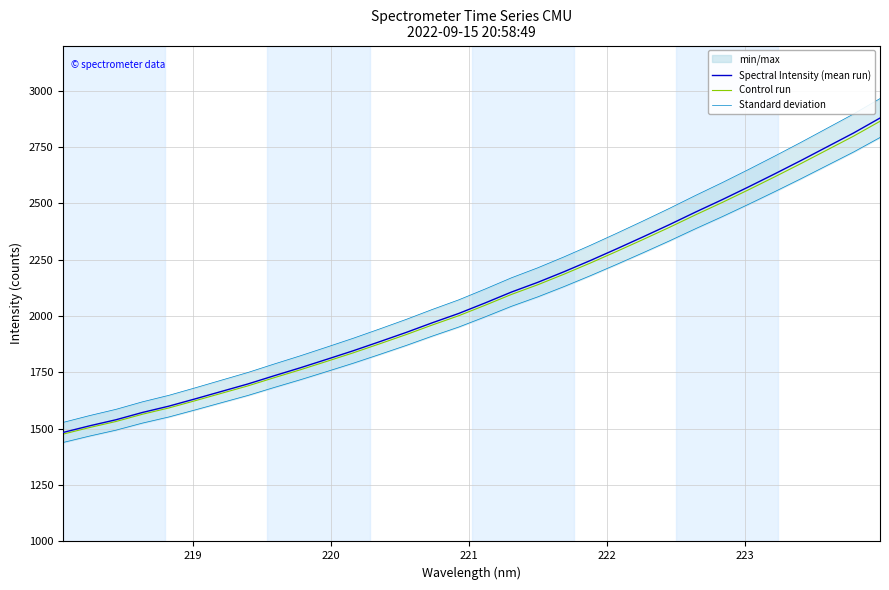

What is the lowest value of the Control run series?

1476.4